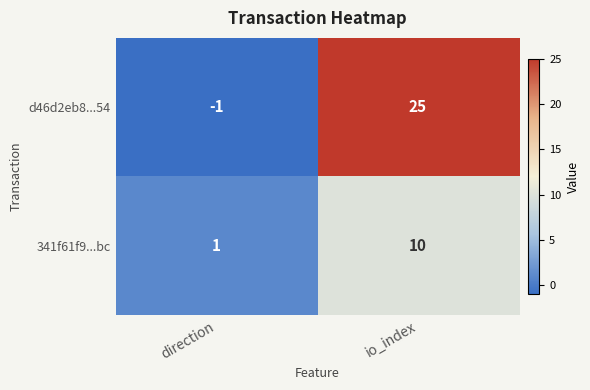

Is the value of 341f61f9...bc at io_index greater than the value of d46d2eb8...54 at direction?

Yes